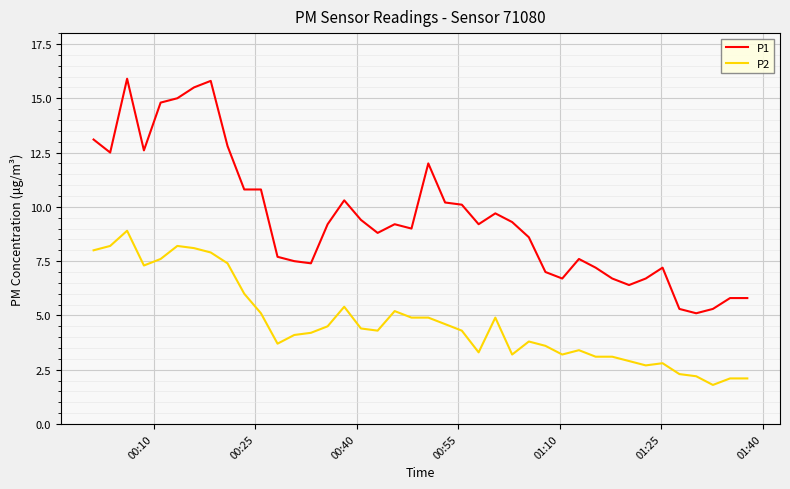

What is the difference between the maximum and minimum values in the P1 series?

10.8